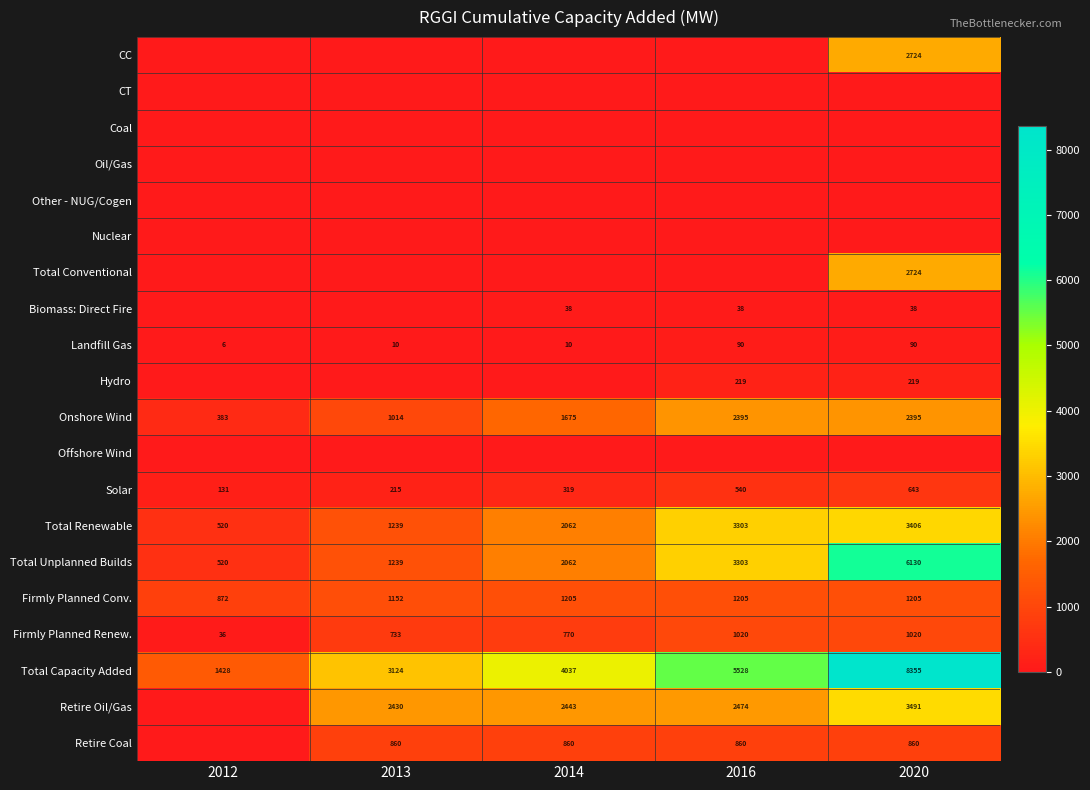

List the labels in order of Total Capacity Added value, largest first.

2020, 2016, 2014, 2013, 2012